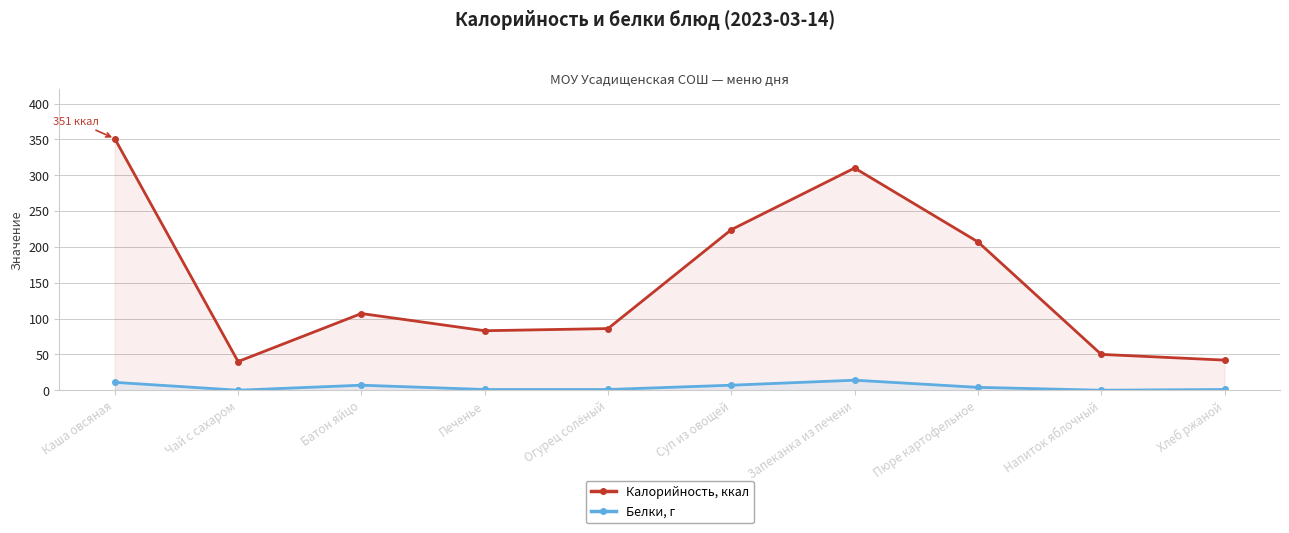

What position from the left is Хлеб ржаной?

10